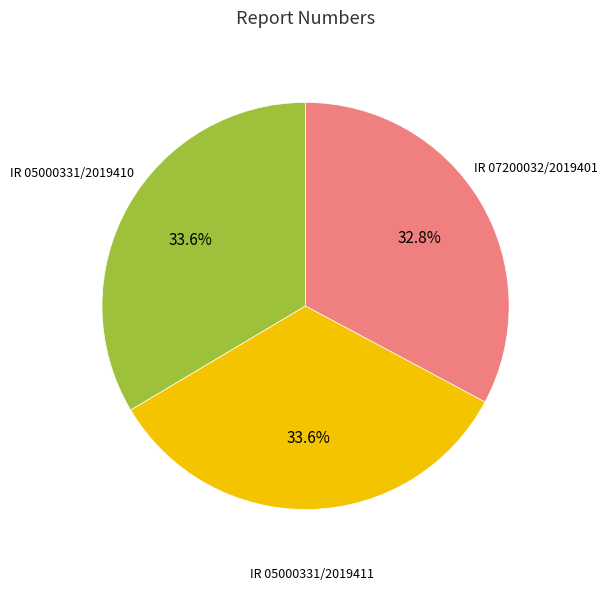

How many slices are in this pie chart?

3